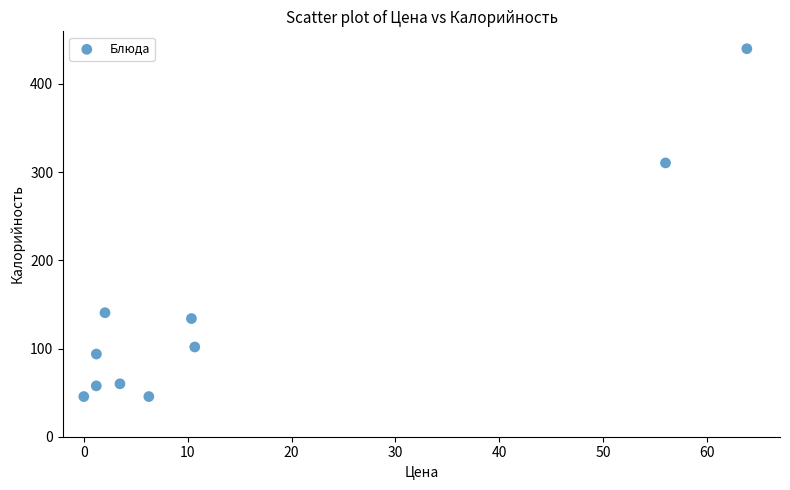

What Y value in the scatter plot is closest to 242?

310.5